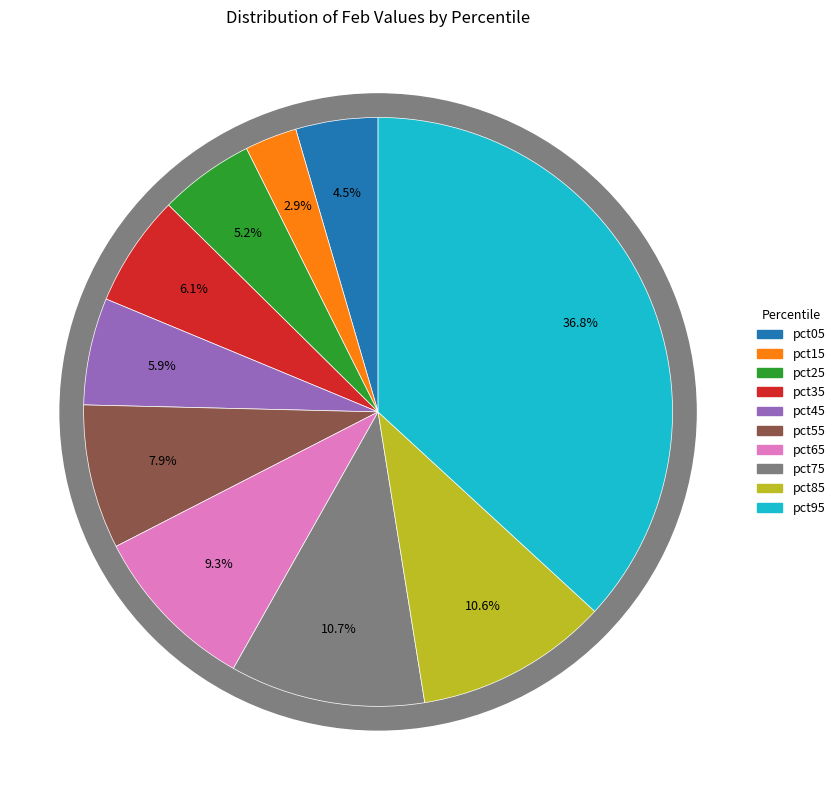

The pct85 slice represents 11% of the pie. True or false?

True